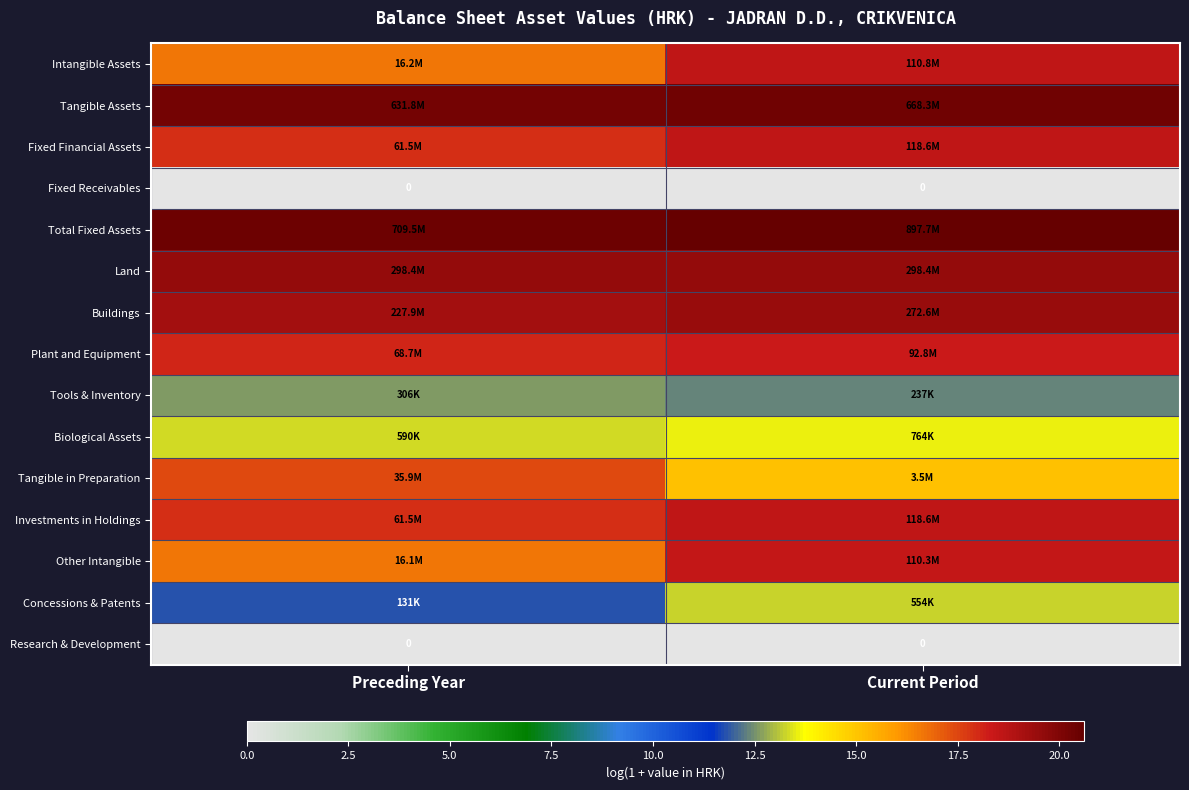

How many values in the Investments in Holdings series exceed 18?

1